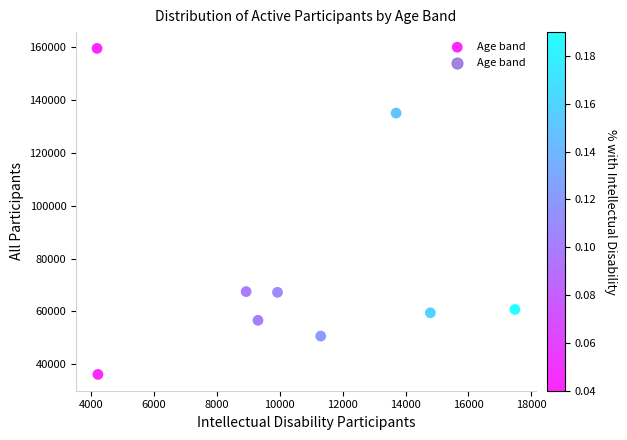

What is the range of X values (max minus min)?

13291